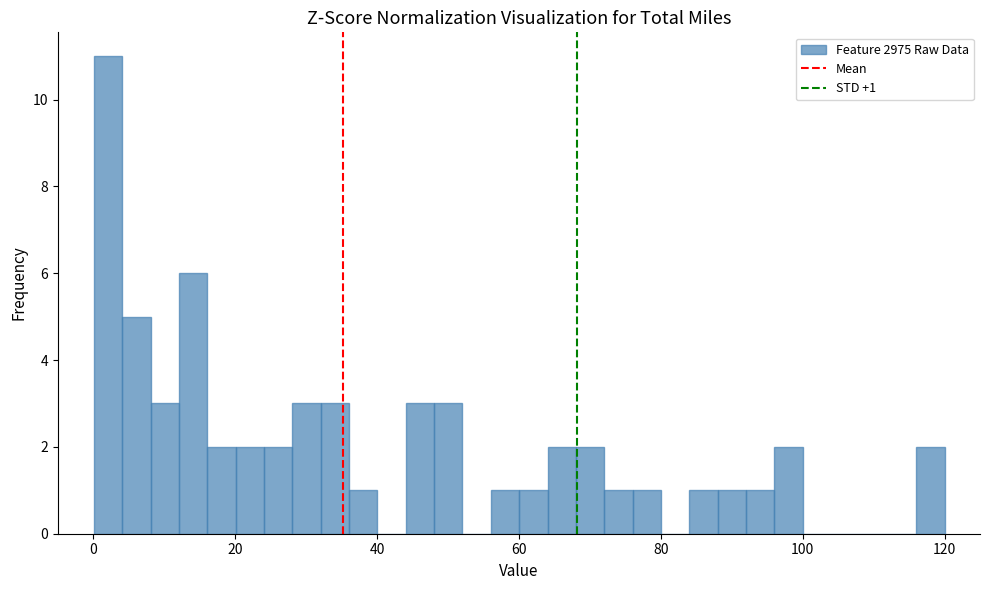

Read against the x-axis, roughly where is the centre of the tallest bar?

2